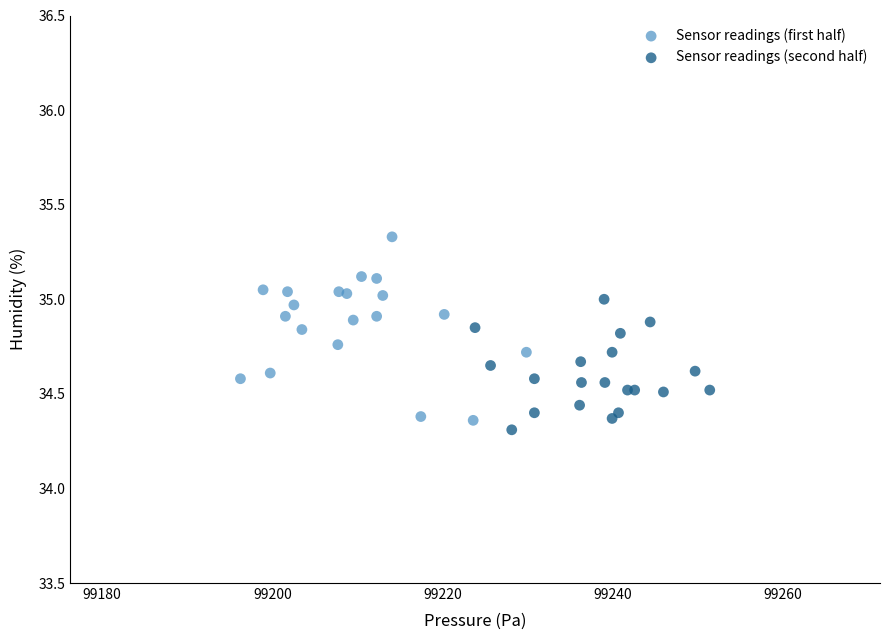

Which series has the widest spread of Y values?

Sensor readings (first half)